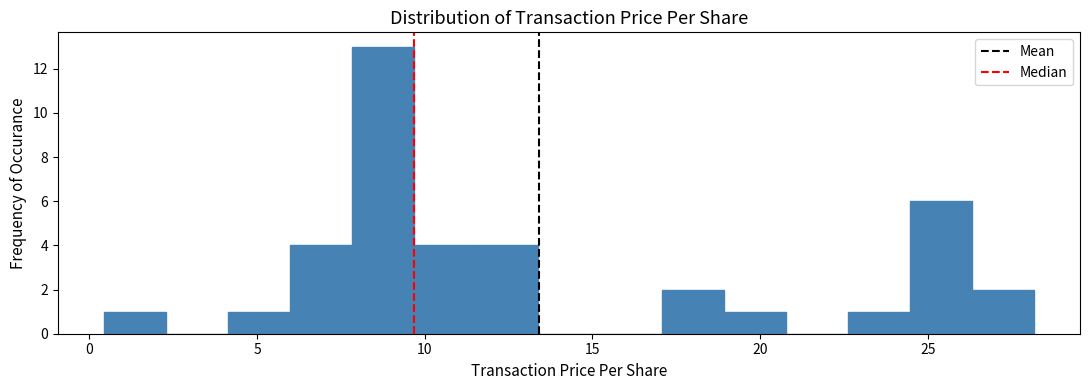

Around what value on the x-axis is the tallest bar? Give the approximate position of its centre, as read against the axis.

9.0